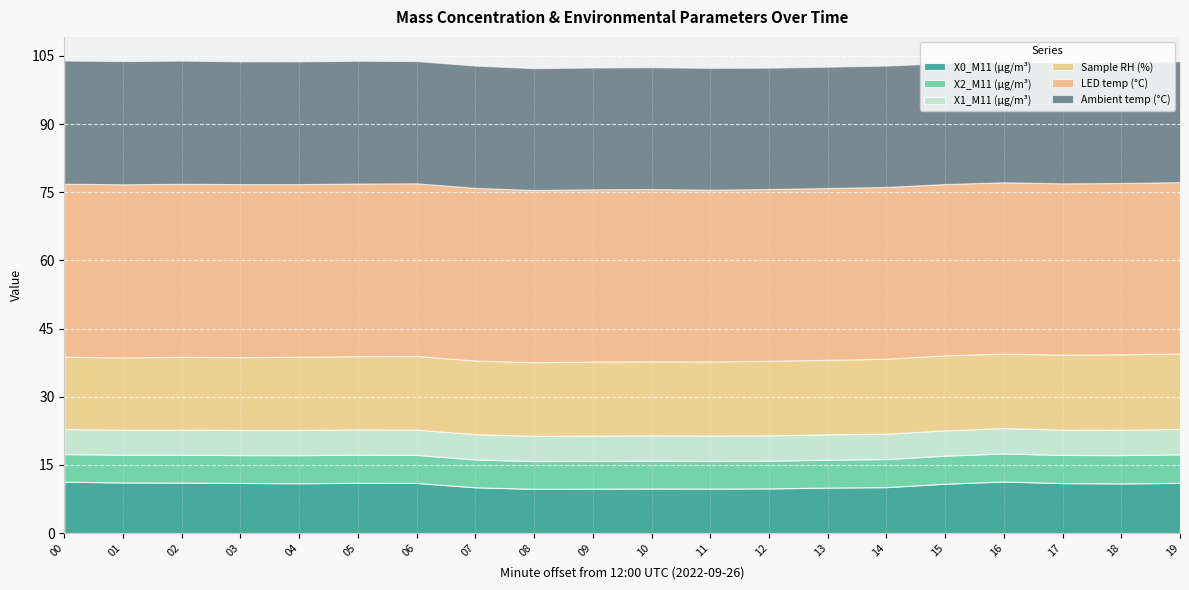

What is the minimum value shown in the chart?

5.5